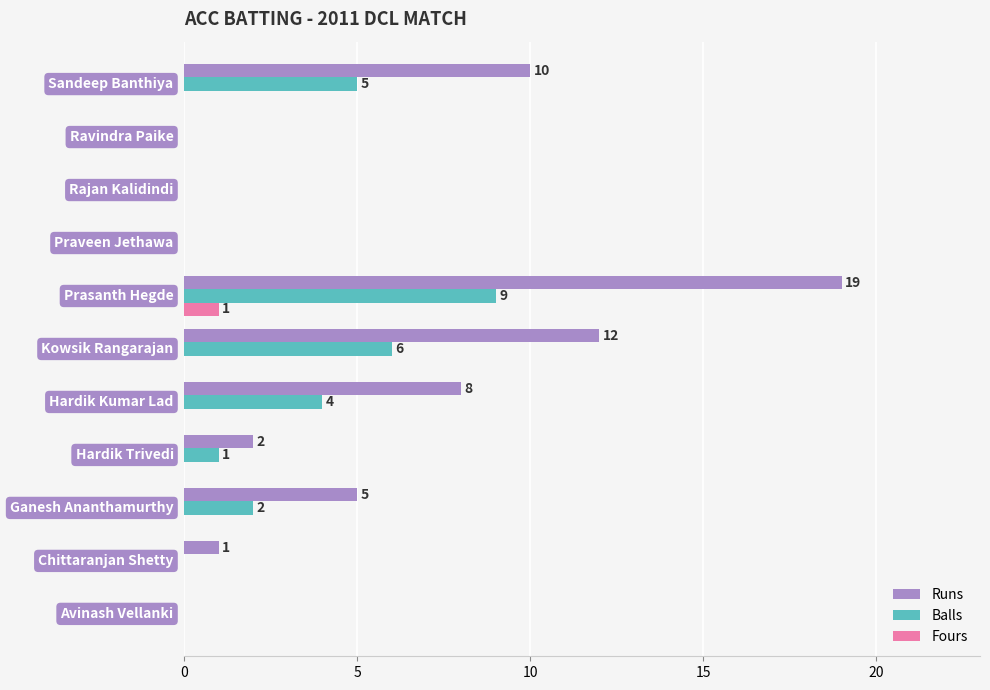

Which series has the largest total across all categories?

Runs